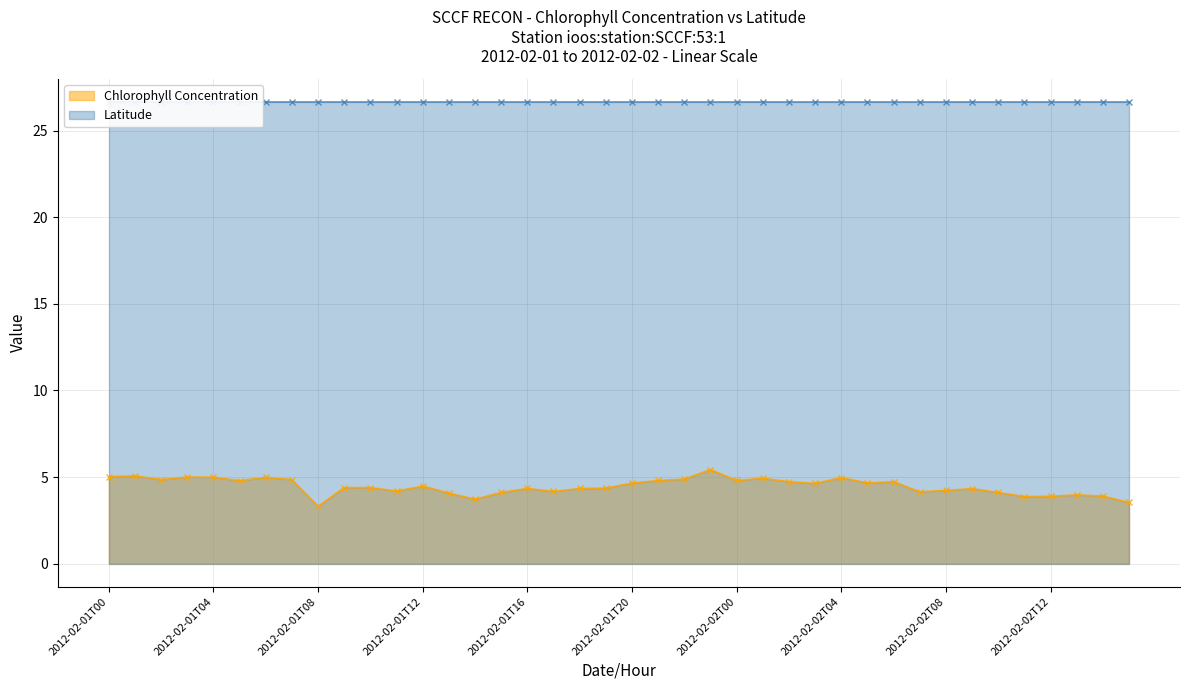

What is the approximate value at 2012-02-02T09?

4.3